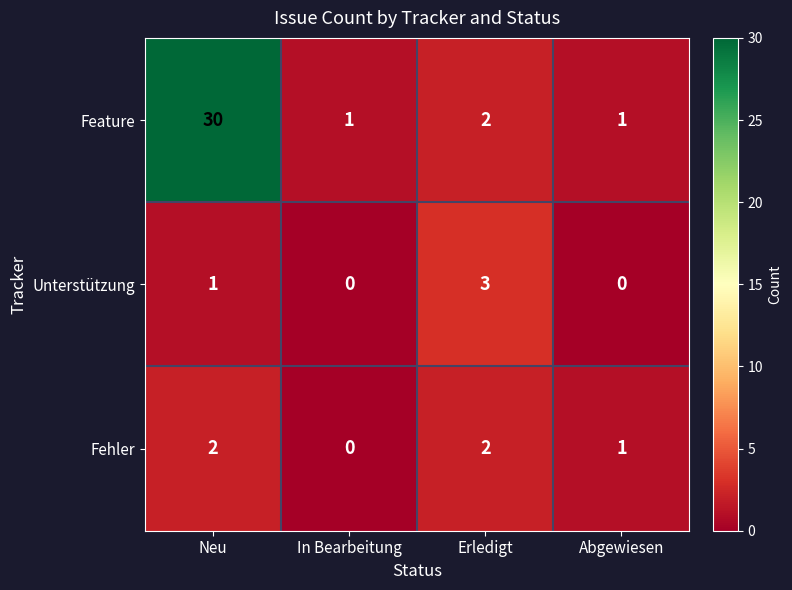

At which label does Feature first exceed 2?

Neu